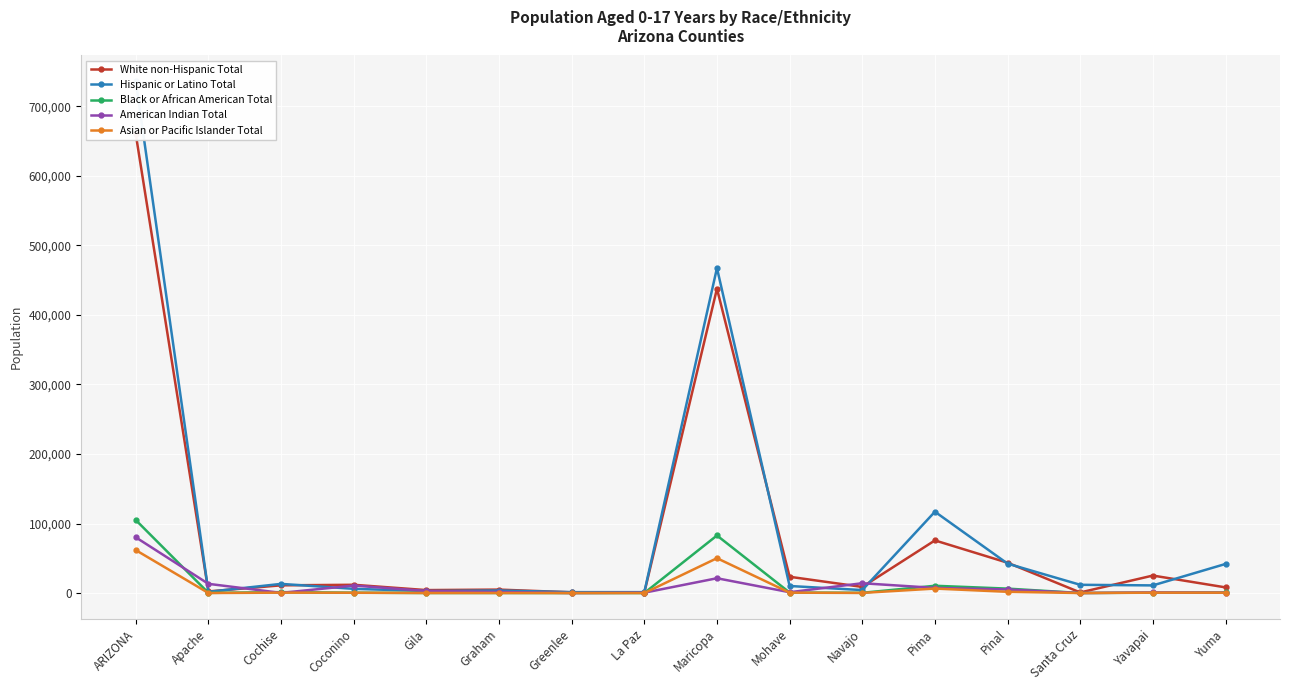

What is the difference between the highest and lowest values at Cochise?

12940